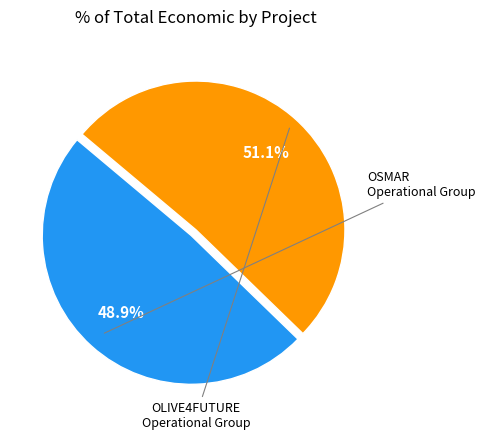

Is there a majority slice in this chart?

Yes